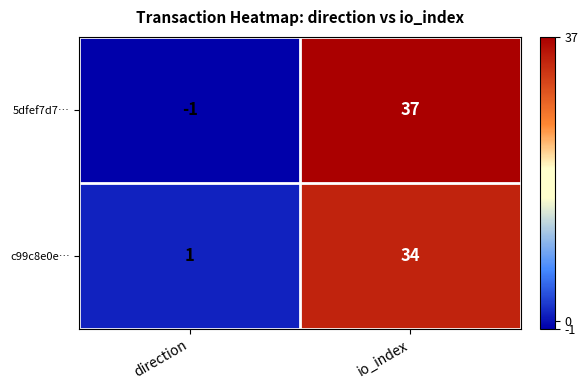

True or false: c99c8e0e… has a value of 17 at io_index.

False